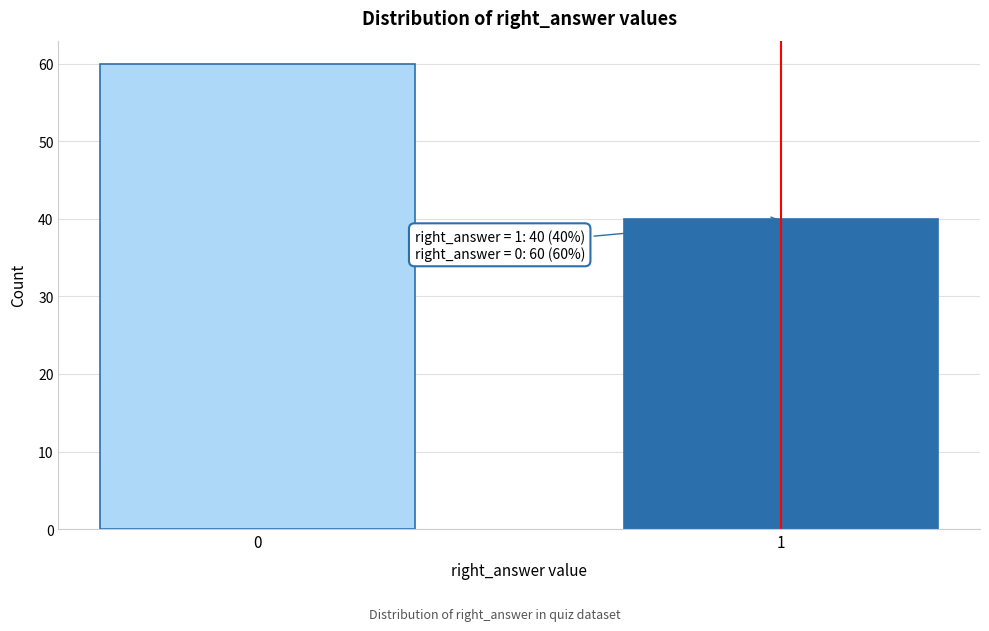

Reading left to right, list all the values displayed in this chart.

60	40